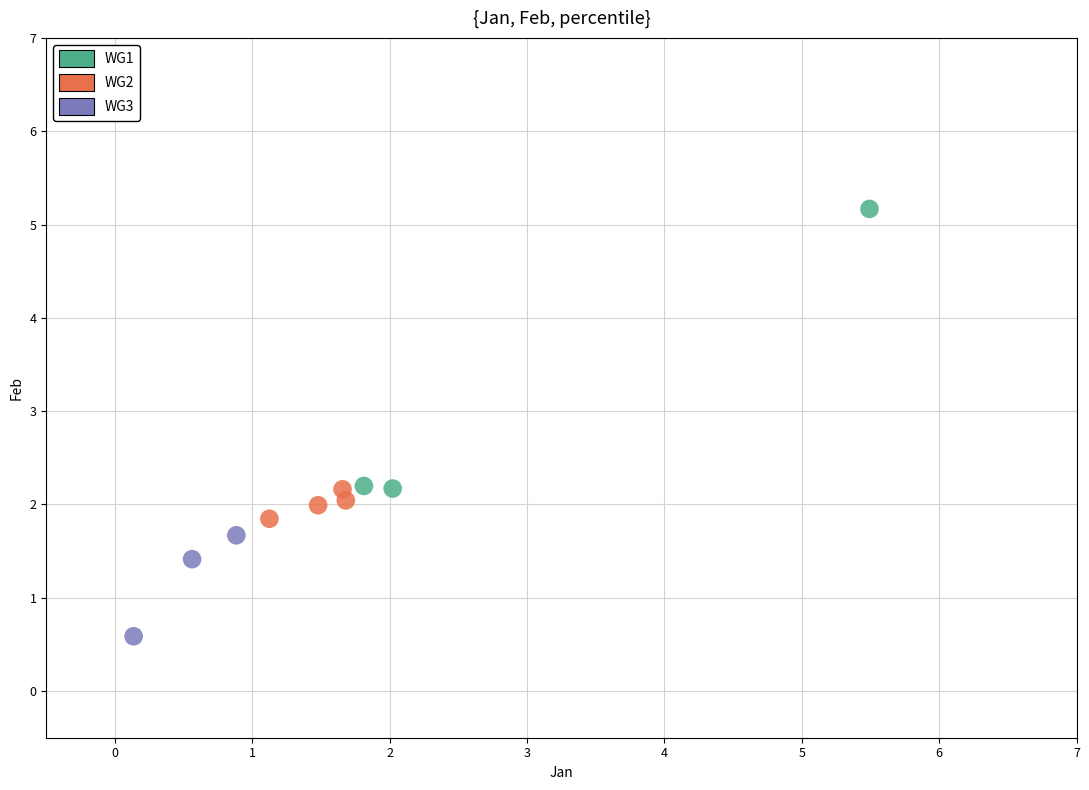

Which series contains the lowest Y value?

WG3